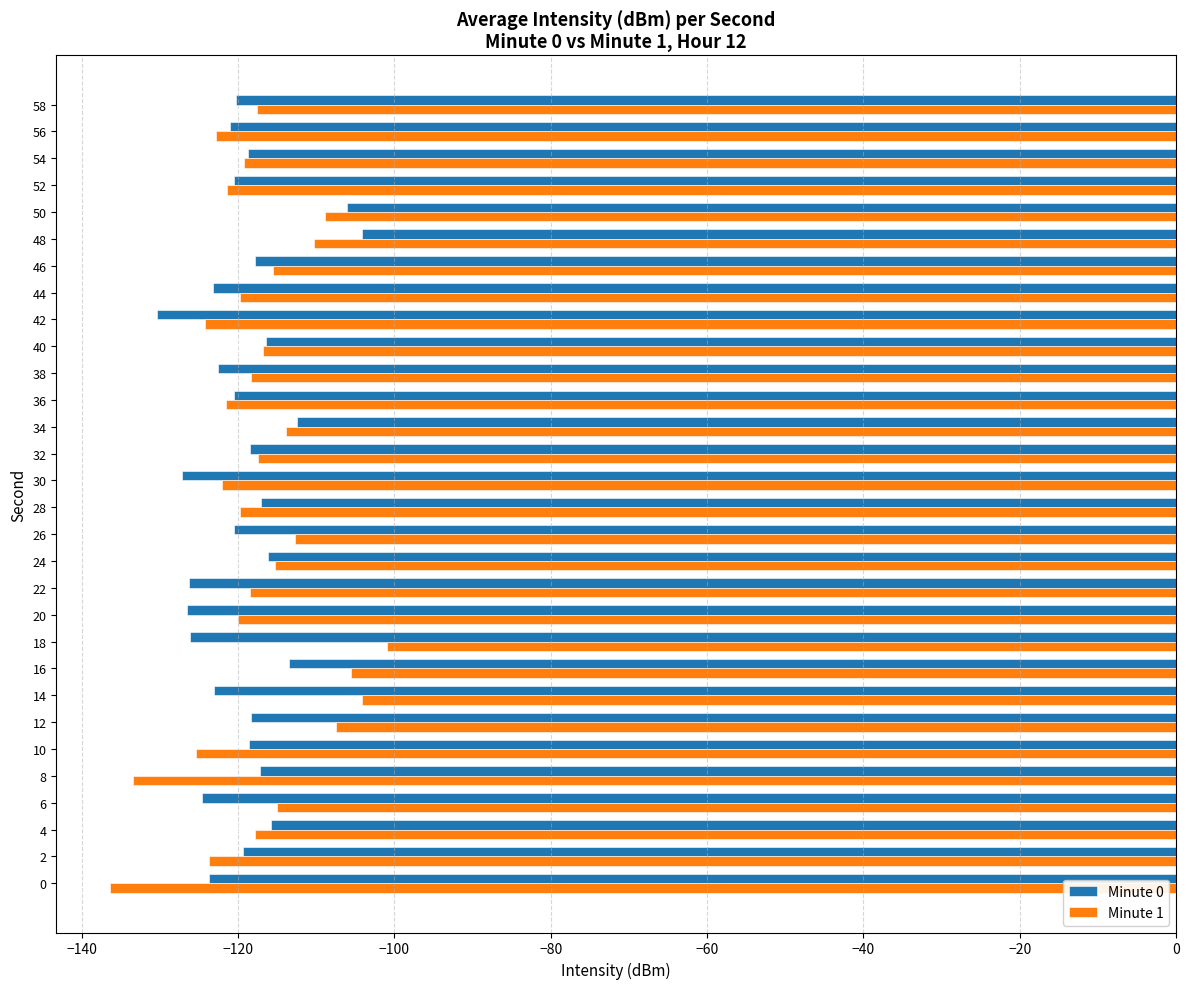

What is the difference between the second highest and minimum values in the Minute 0 series?

24.4